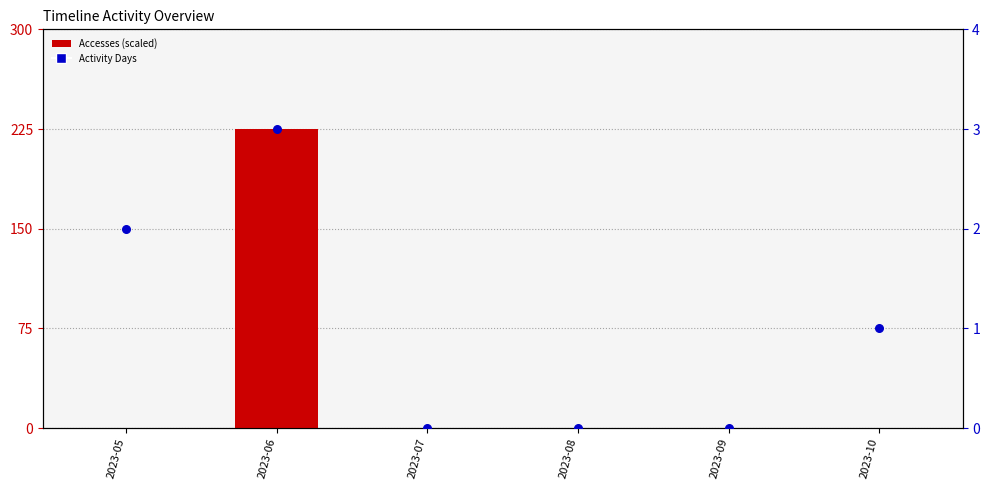

Which series reaches the minimum Y coordinate?

Accesses (scaled)